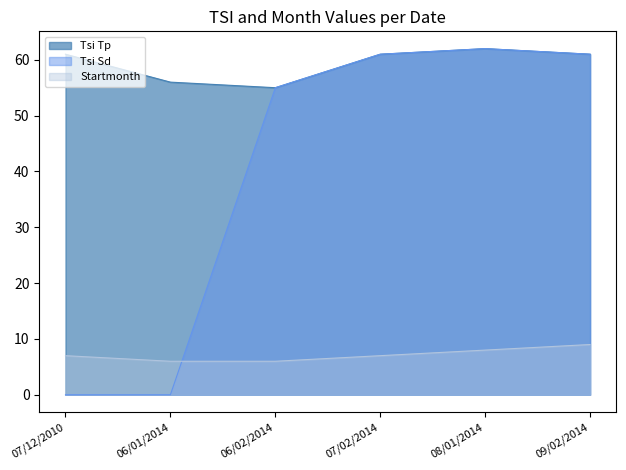

What are all the series names shown in the legend?

Tsi Tp, Tsi Sd, Startmonth